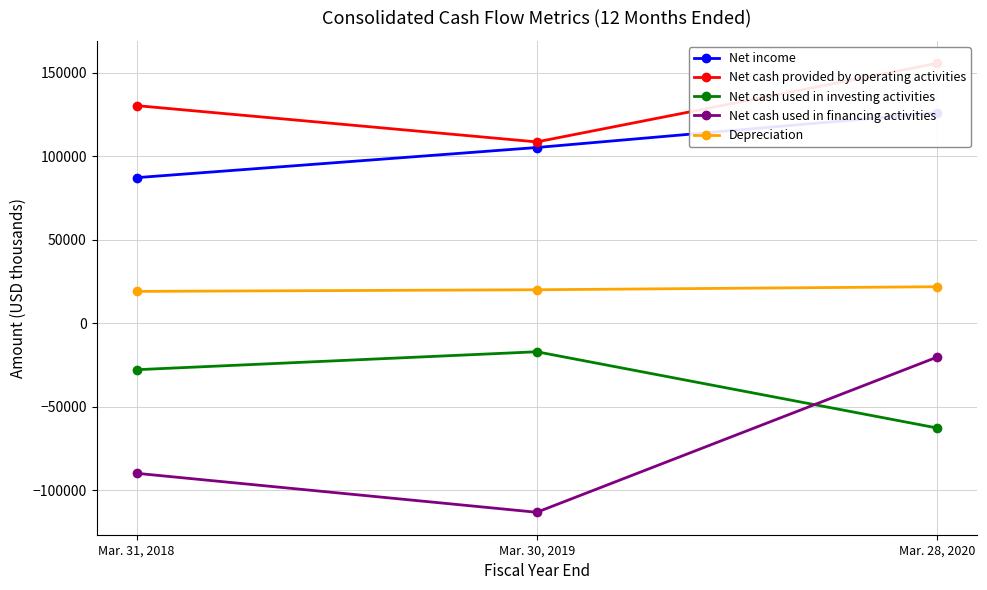

What are all the series names shown in the legend?

Net income, Net cash provided by operating activities, Net cash used in investing activities, Net cash used in financing activities, Depreciation